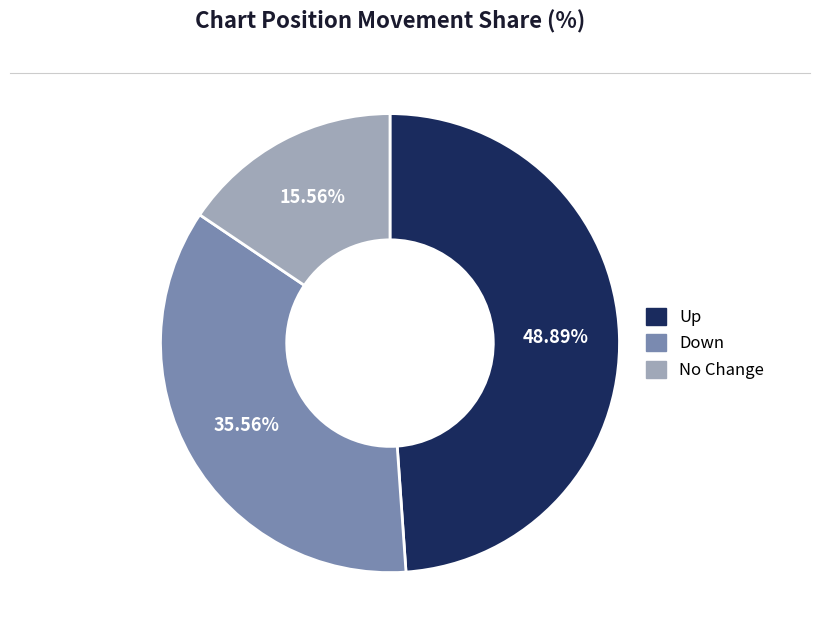

Count the number of slices in the pie.

3